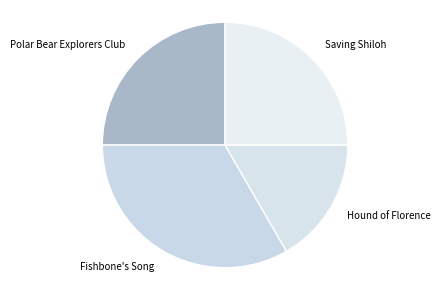

Which slice is the smallest?

Hound of Florence